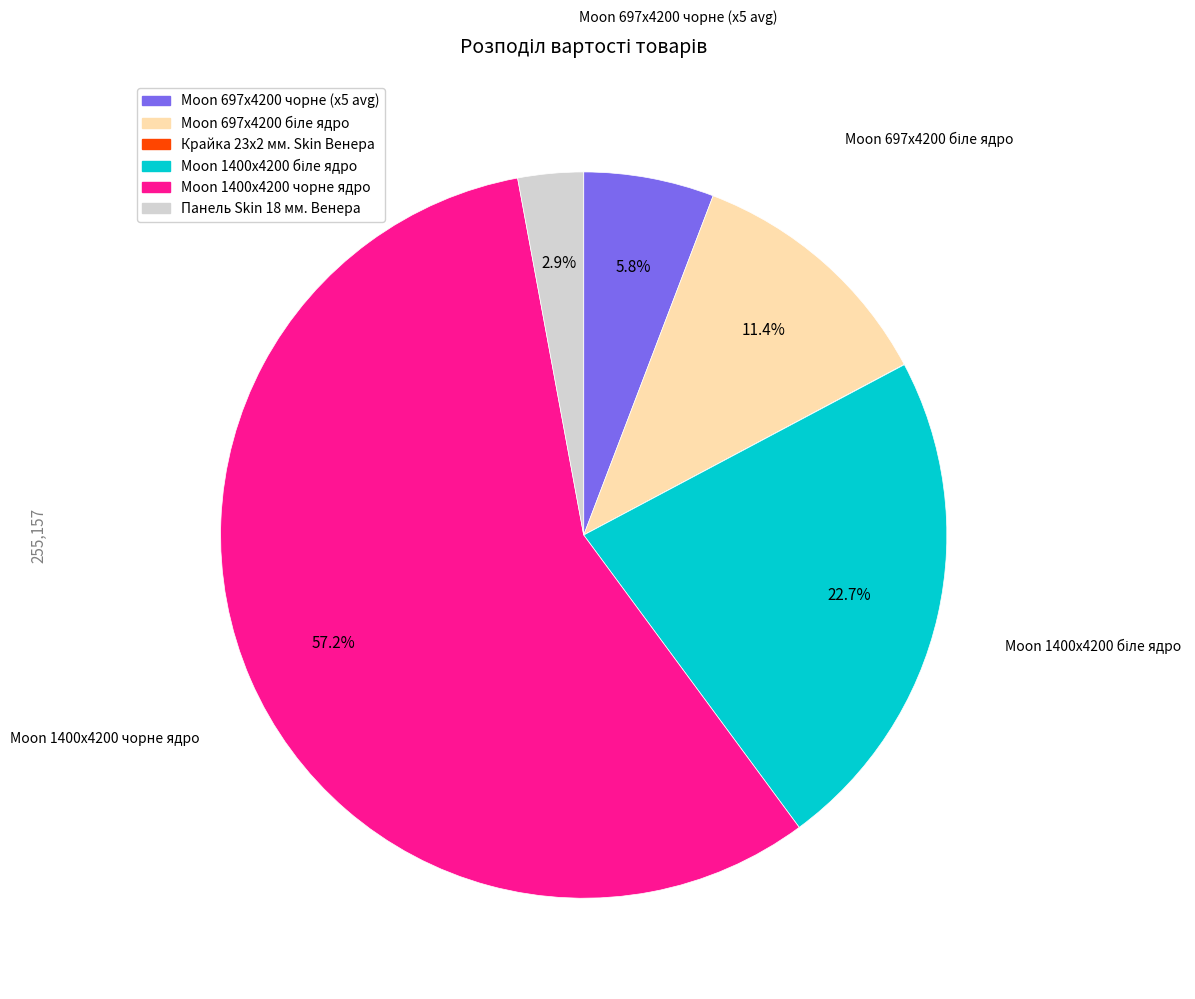

Does any single category account for the majority?

Yes